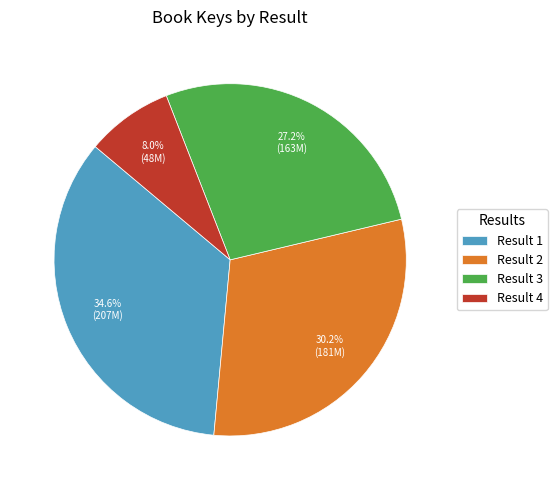

How many segments does this pie chart have?

4